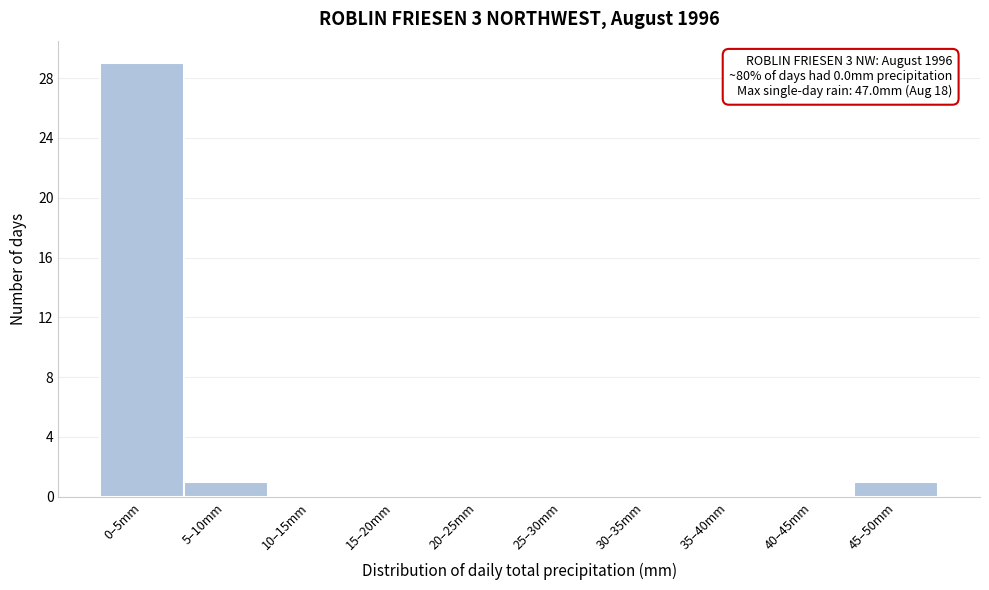

Reading right to left, list all the values displayed in this chart.

45–50mm=1	40–45mm=0	35–40mm=0	30–35mm=0	25–30mm=0	20–25mm=0	15–20mm=0	10–15mm=0	5–10mm=1	0–5mm=29